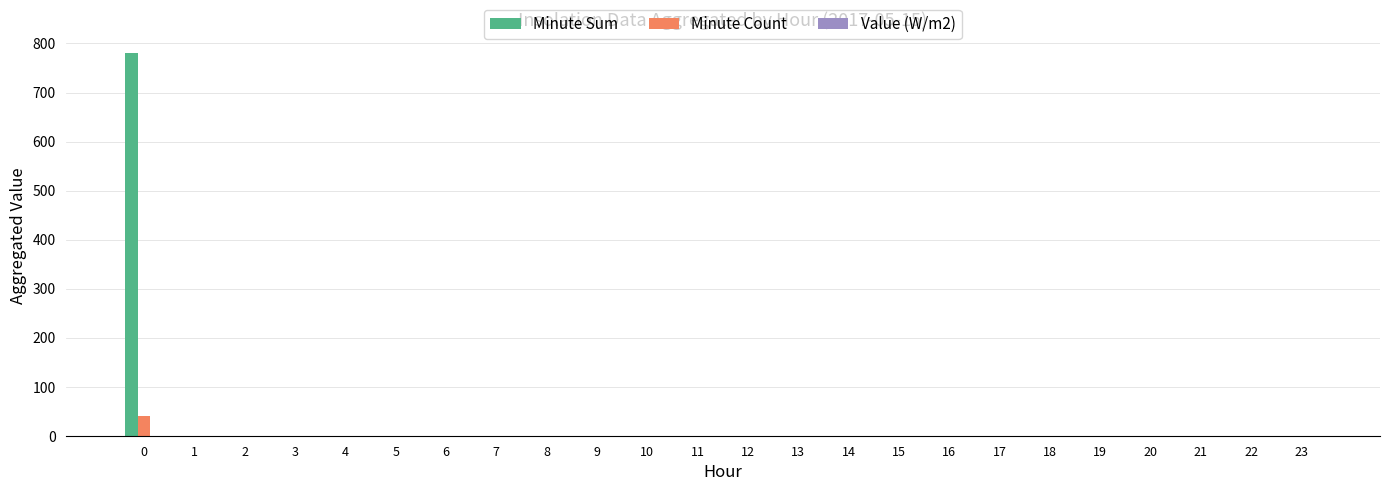

The value of Minute Count at 16 is 0. True or false?

True